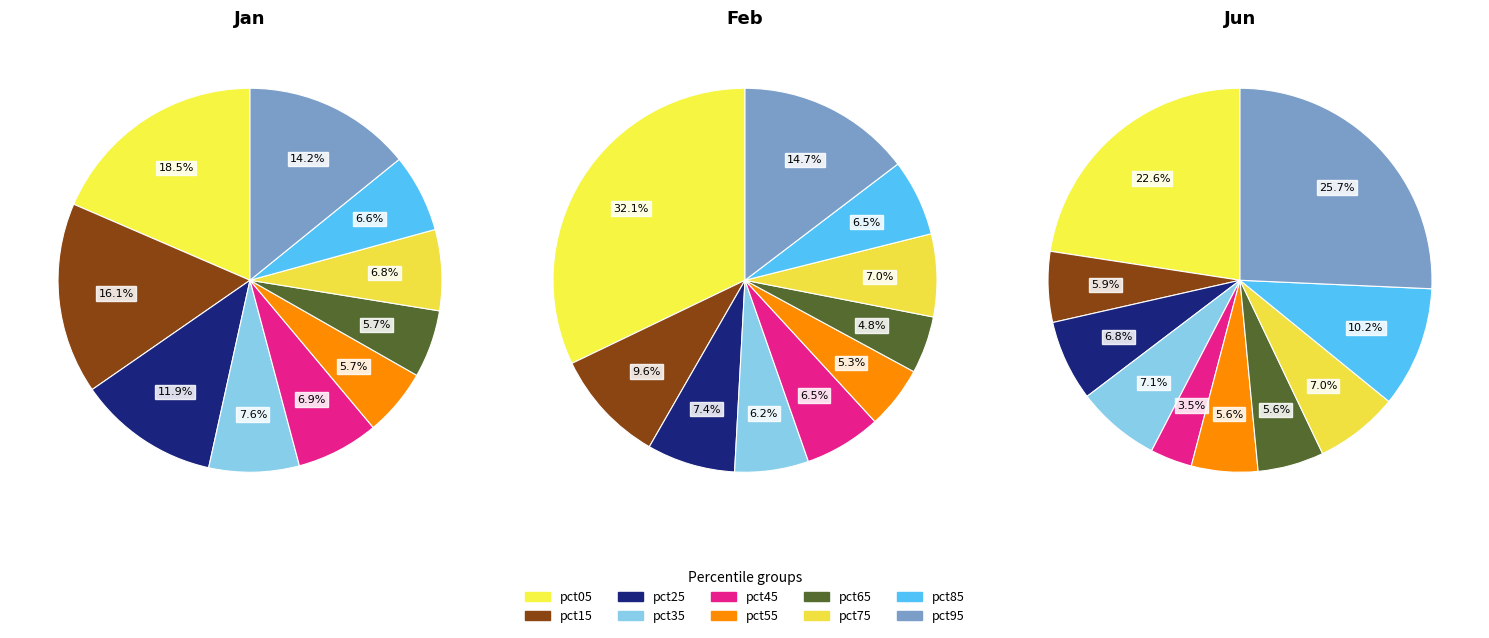

To the nearest percent, what portion does pct35 represent?

8%